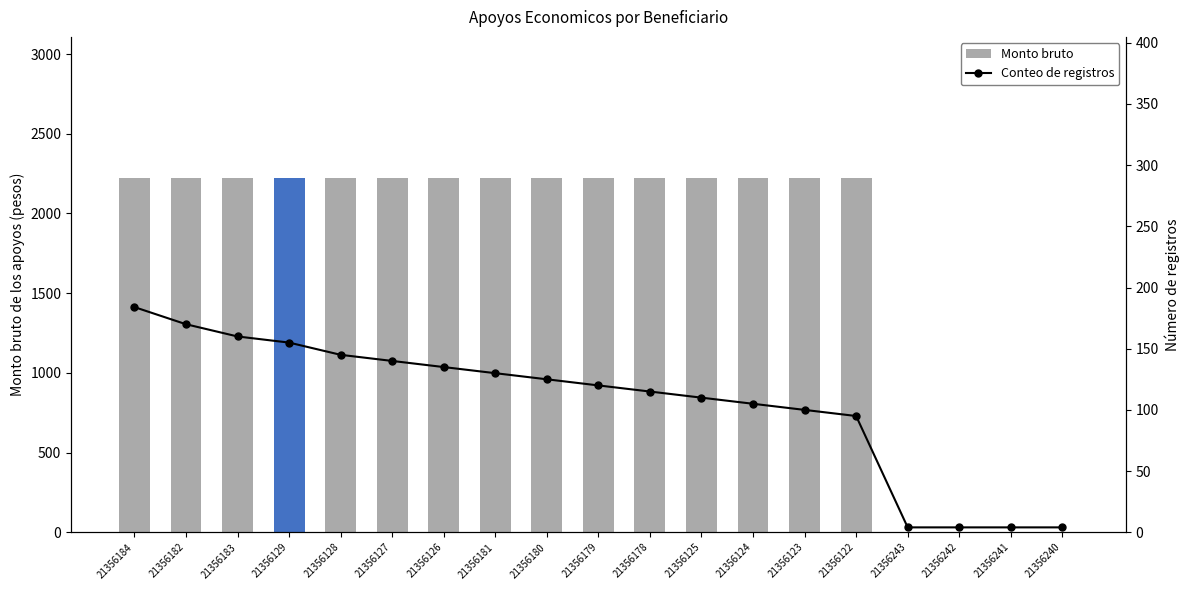

What position from the left is 21356182?

2